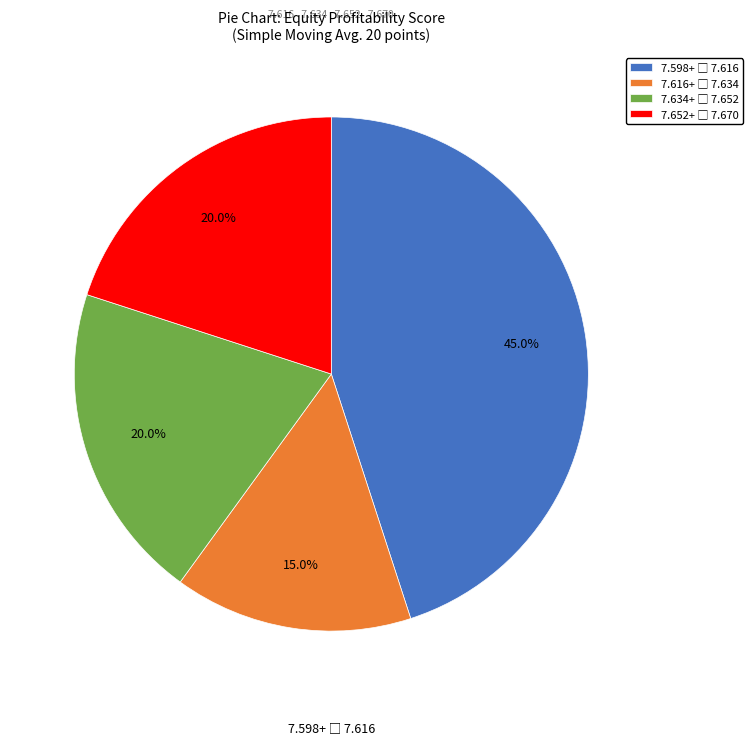

Count the number of slices in the pie.

4